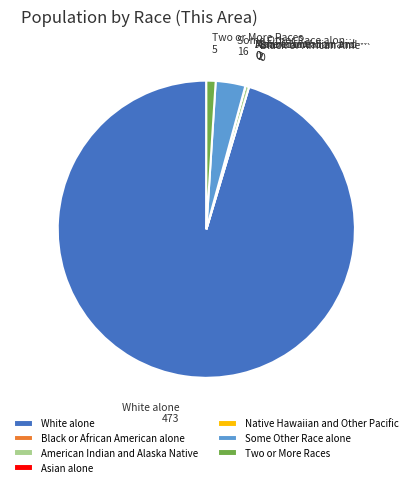

The Two or More Races slice represents 11% of the pie. True or false?

False